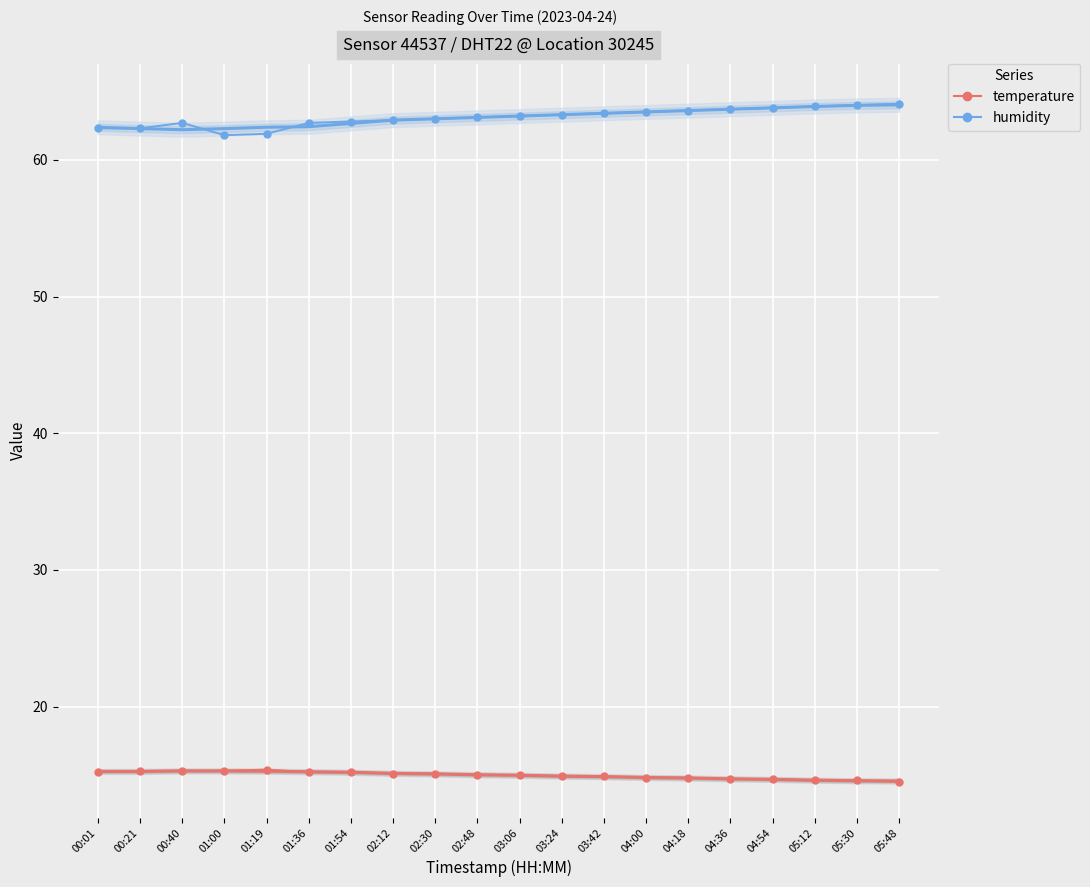

What is the spread (max minus min) of values at 00:40?

47.4